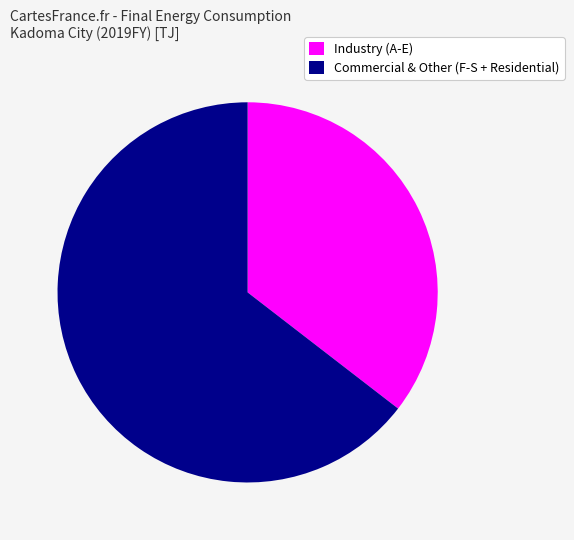

To the nearest percent, what percentage of the pie is Commercial & Other (F-S + Residential)?

65%